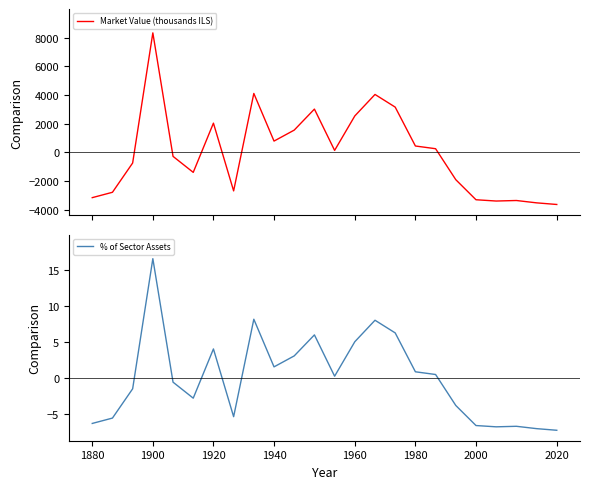

Does the chart display data point markers on the line(s)?

No